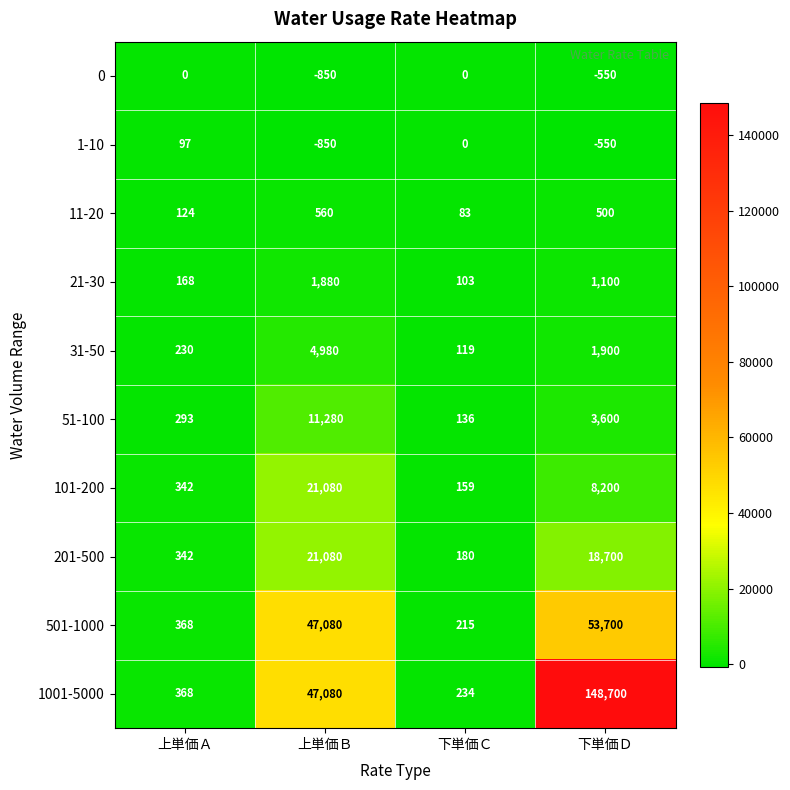

What is the spread (max minus min) of values at 上単価Ａ?

368